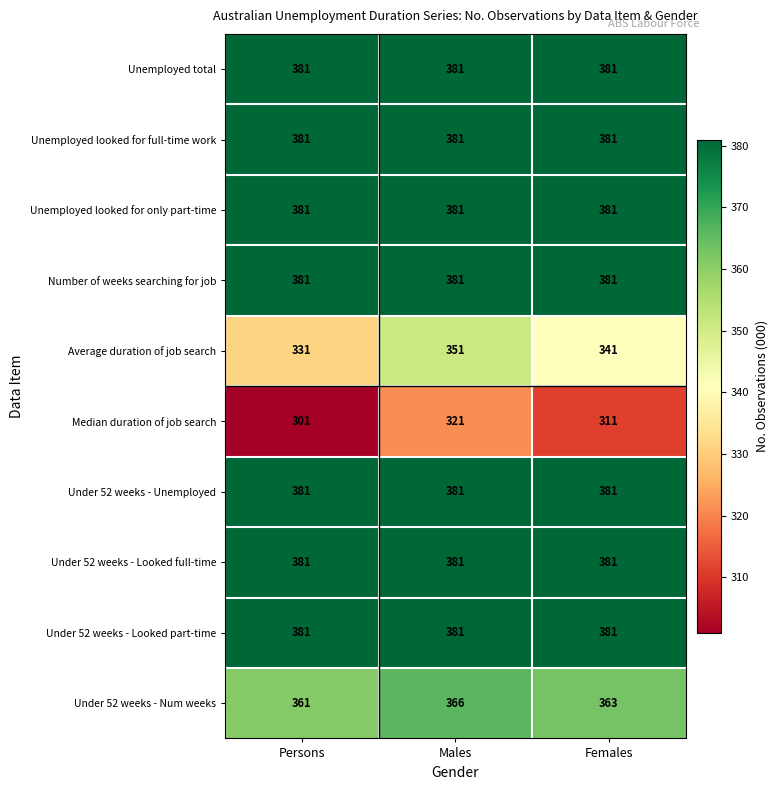

What is the sum of all Under 52 weeks - Looked part-time values?

1143